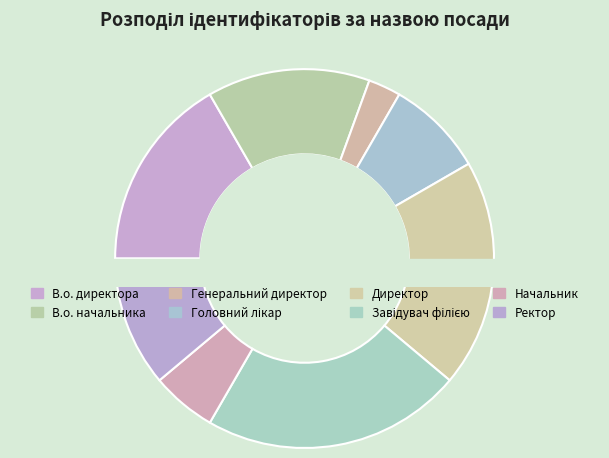

Combined, do Головний лікар and Ректор account for over 50%?

No